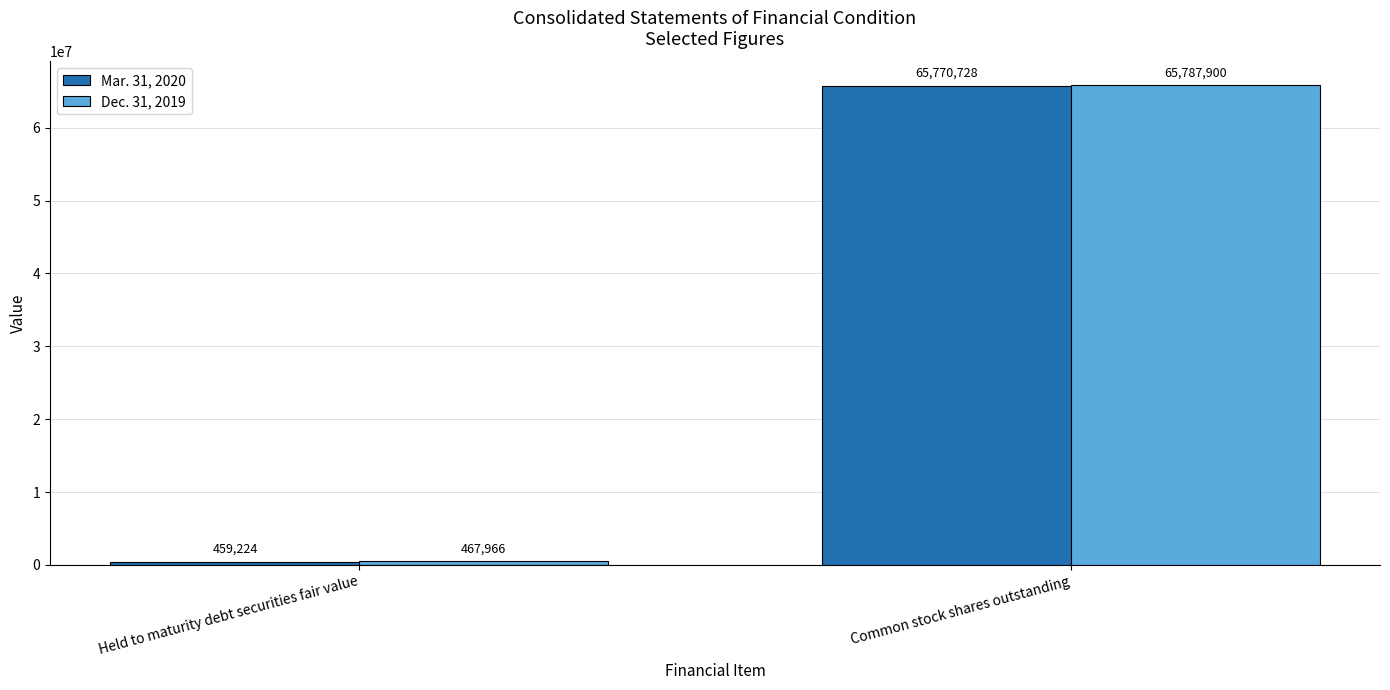

What value does the Mar. 31, 2020 series have at Common stock shares outstanding?

65770728